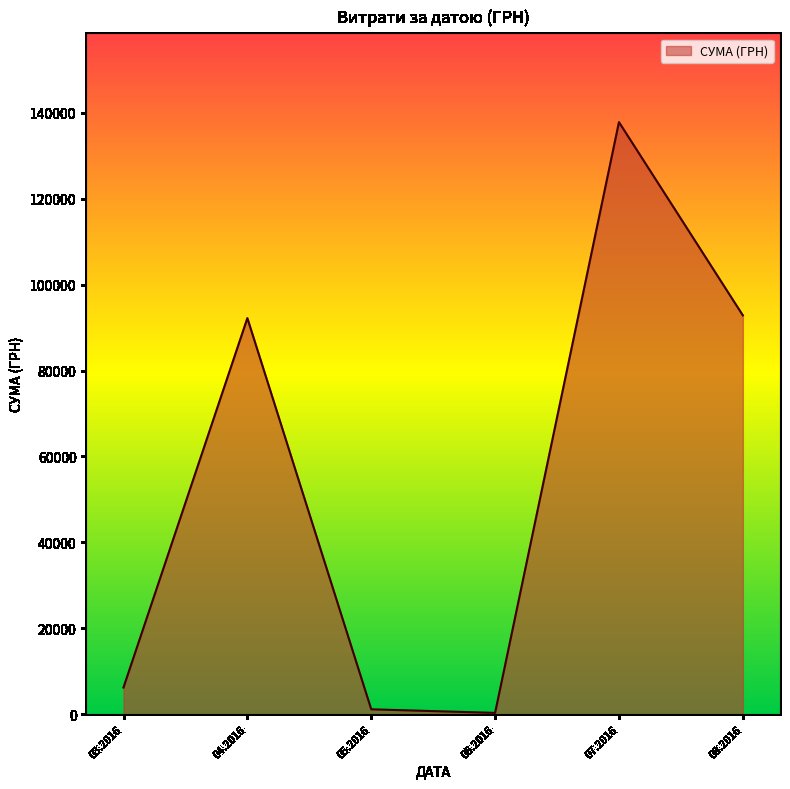

What is the greatest value displayed?

137843.0